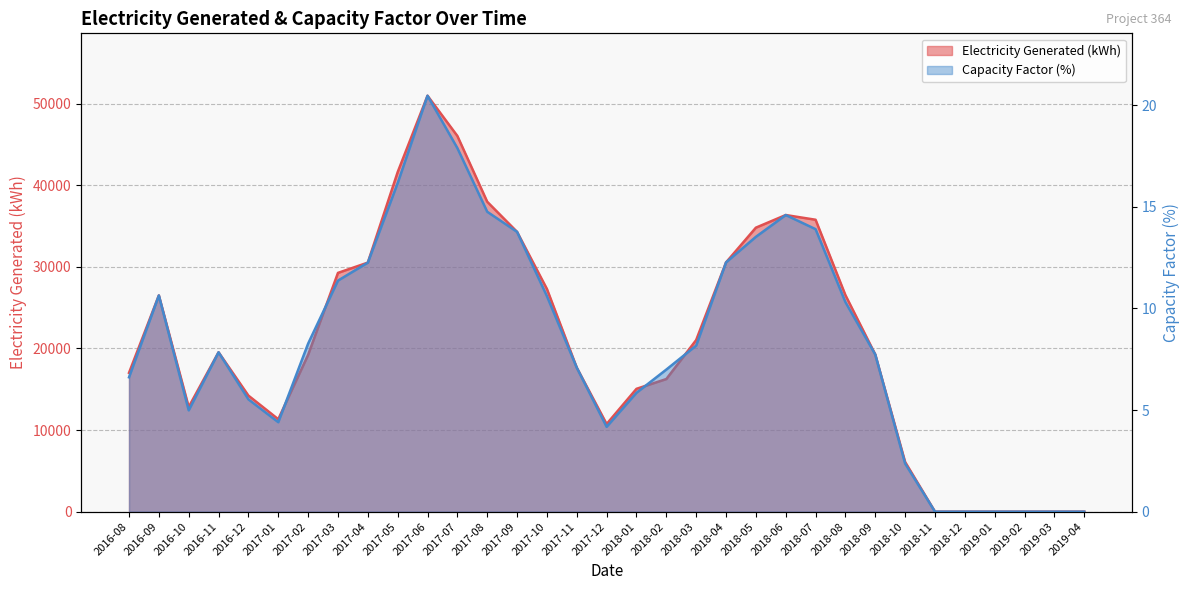

Where does the Capacity Factor (%) series first go above 7?

2016-09